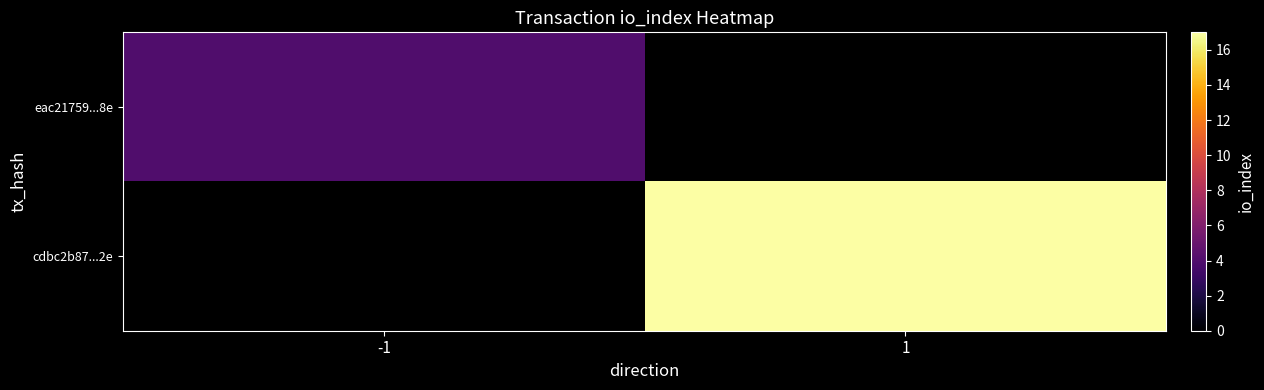

Where is eac21759...8e nearest to the value 4?

-1